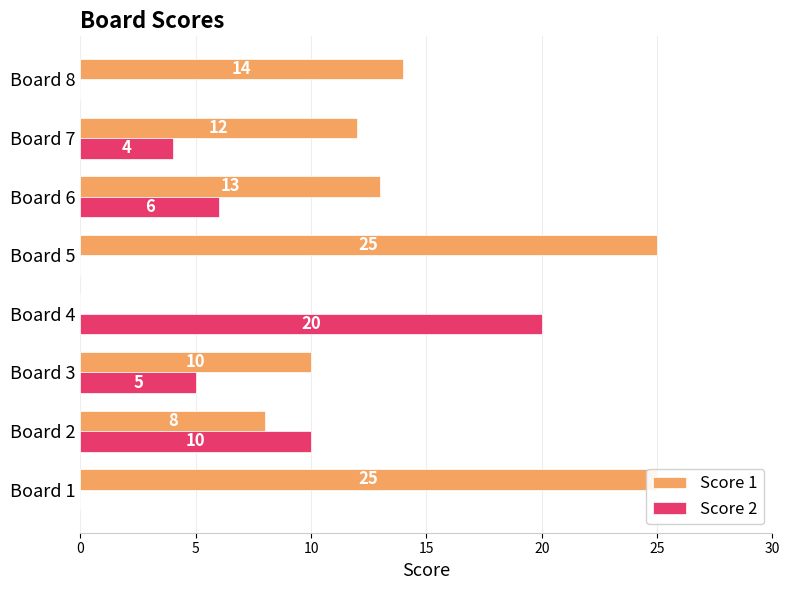

What is the value of the Score 2 bar at the 6th from the left?

6